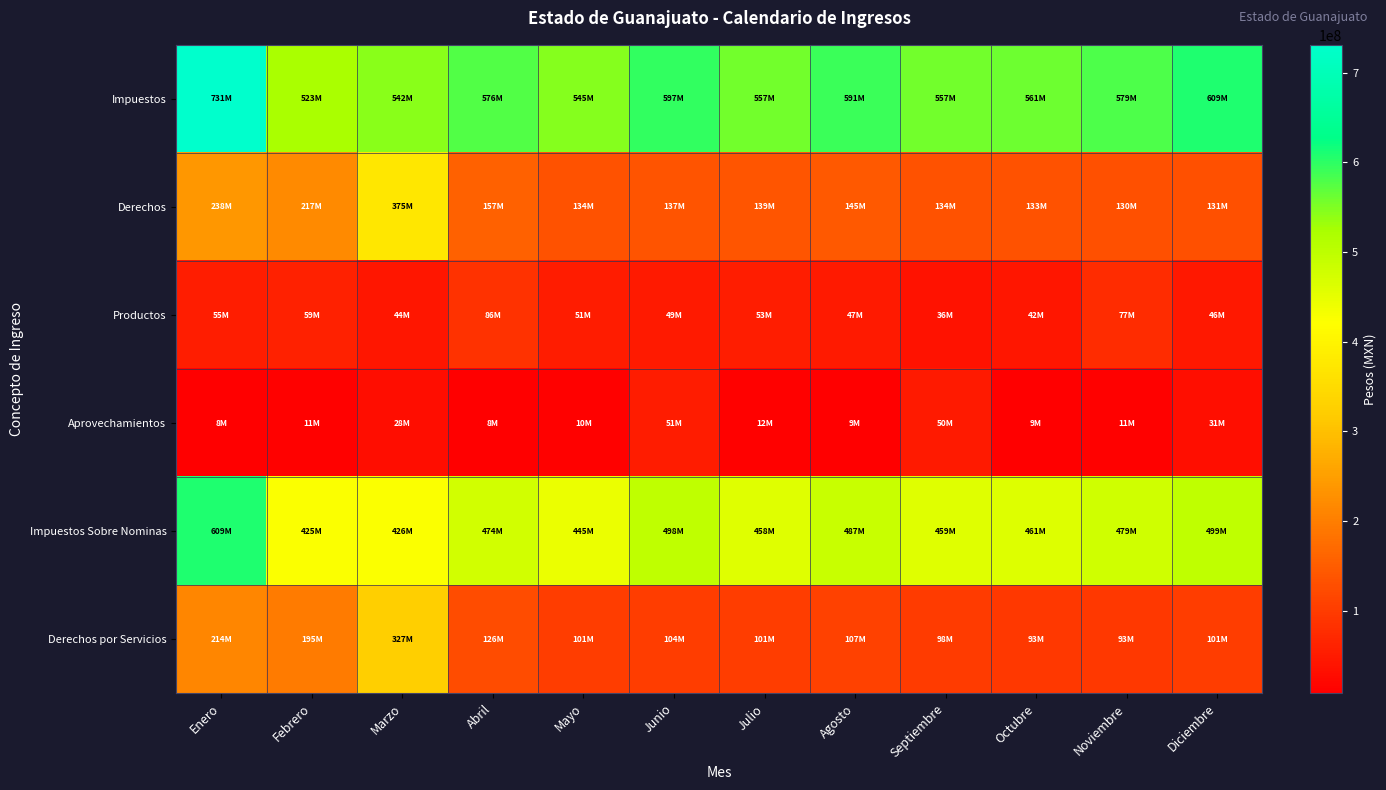

What is the smallest value displayed?

7585991